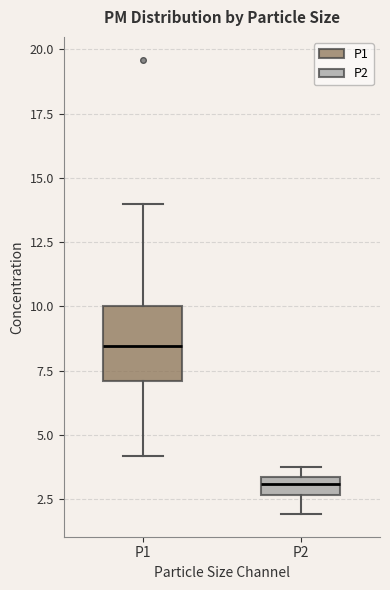

Which box's median line is the lowest?

P2